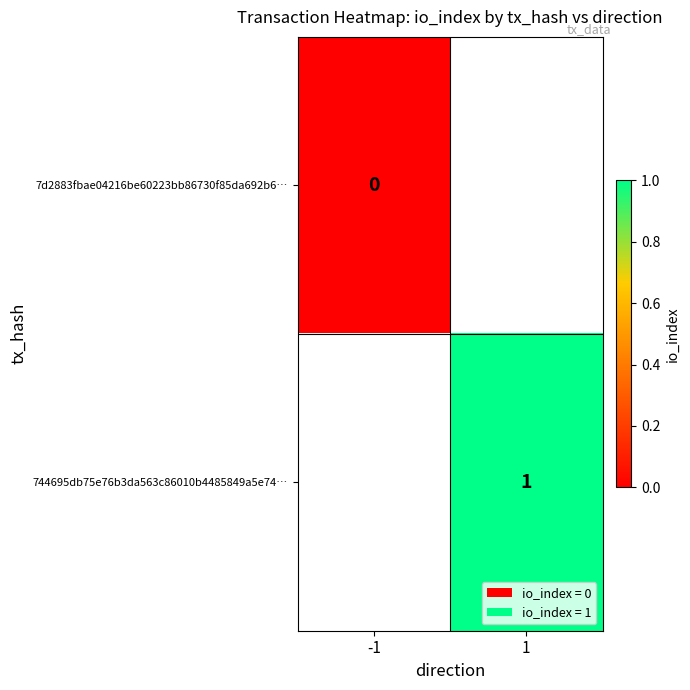

How many positive values does the 744695db75e76b3da563c86010b4485849a5e74… series have?

1